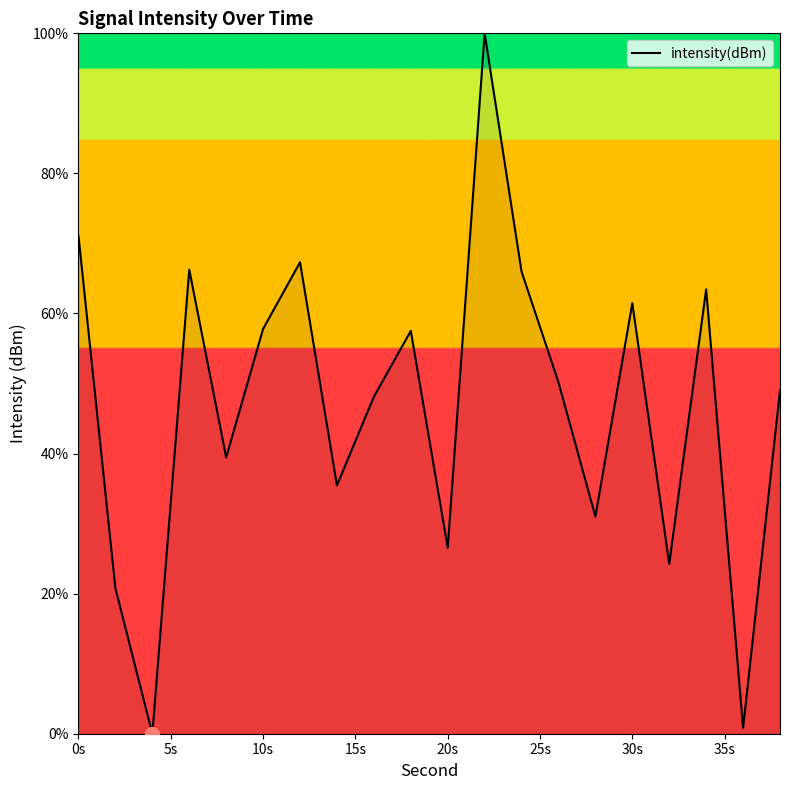

What is the difference between the maximum and minimum values?

100.0